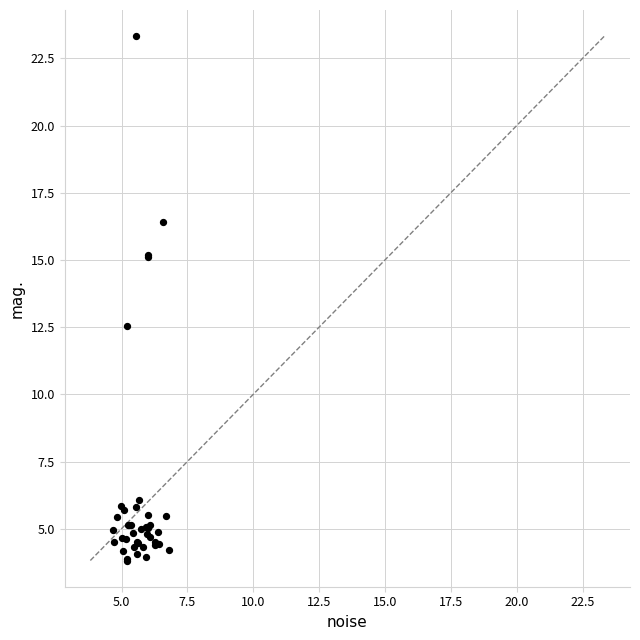

What Y value in the scatter plot is closest to 13?

12.5